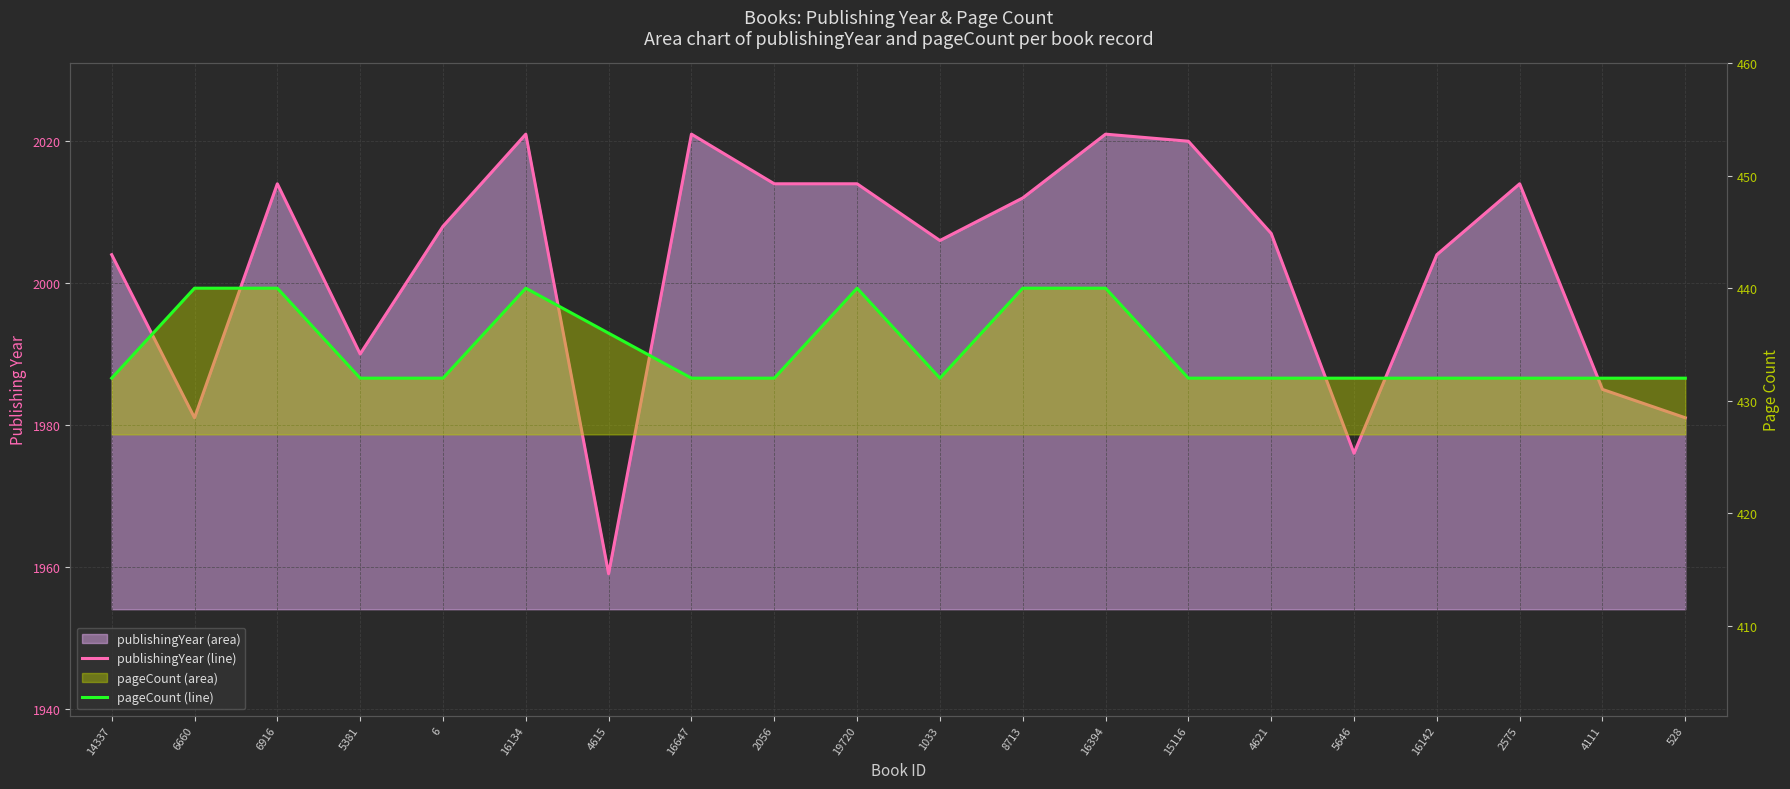

Between 5381 and 19720, which series saw the biggest shift?

publishingYear (line)